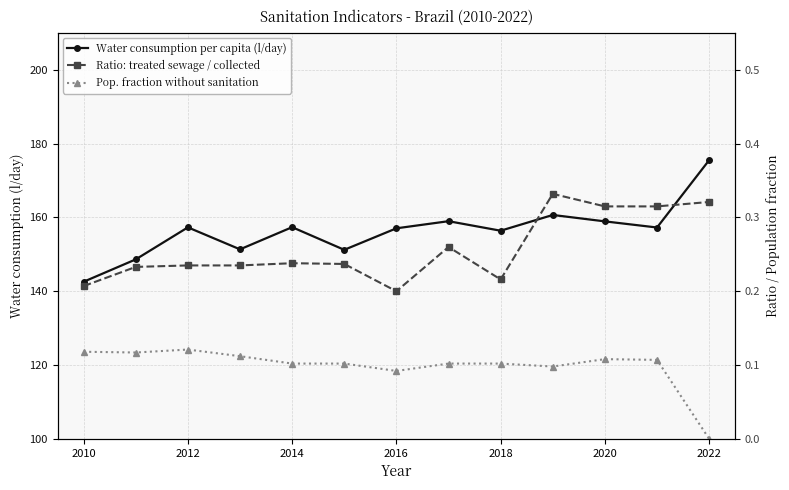

What are all the series names shown in the legend?

Water consumption per capita (l/day), Ratio: treated sewage / collected, Pop. fraction without sanitation